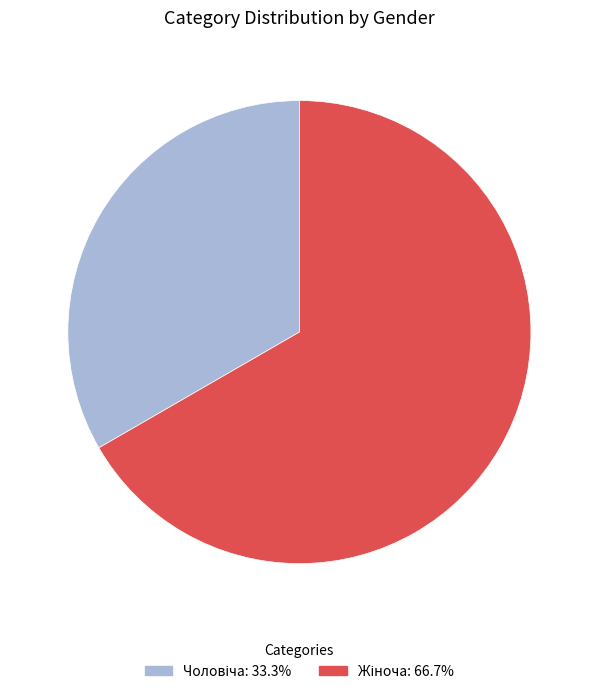

Count the number of slices in the pie.

2